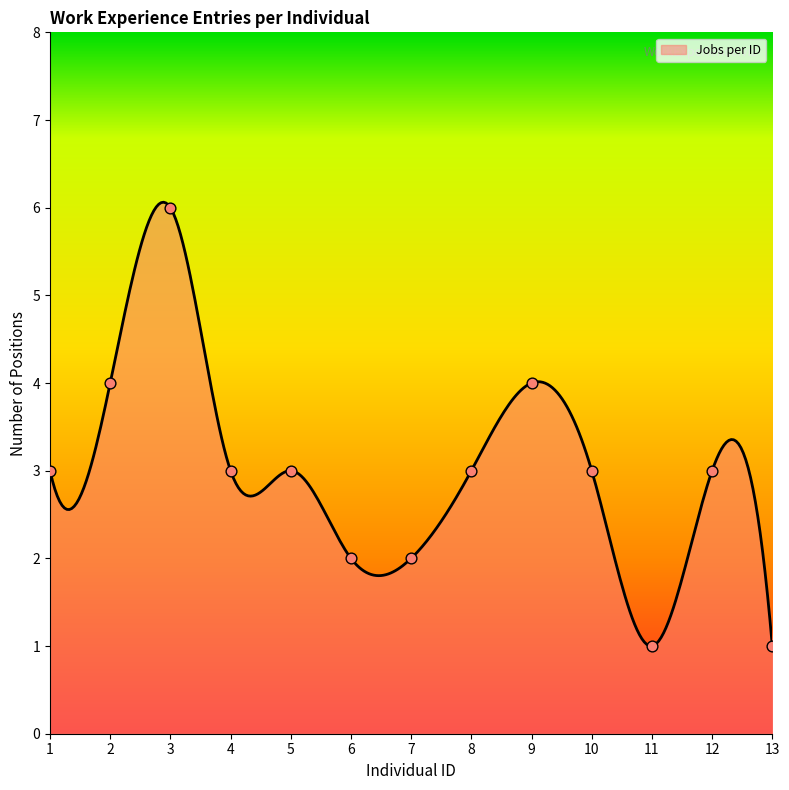

Approximately how many times larger is the value at 5 compared to 13?

3.0